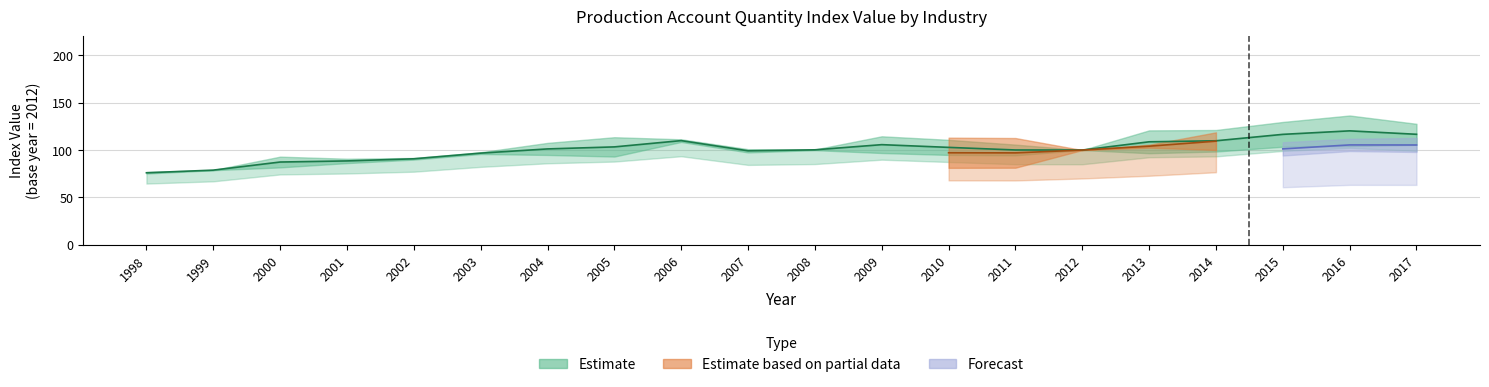

Is this an area chart (filled region under the line)?

No